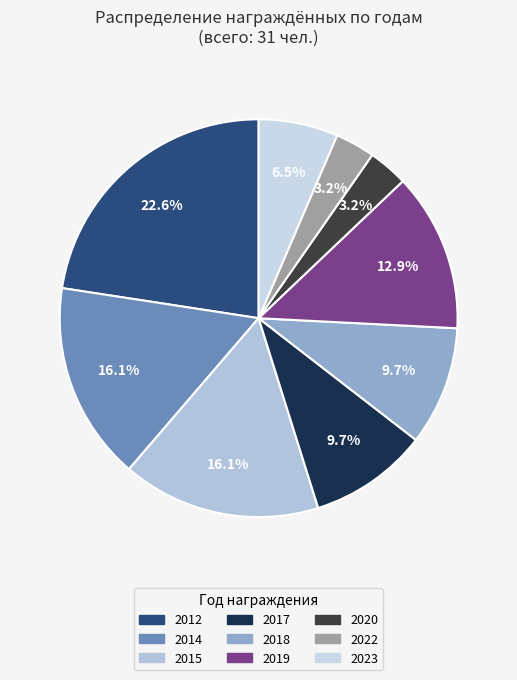

Is it true that 2023 is 1% of the pie?

False